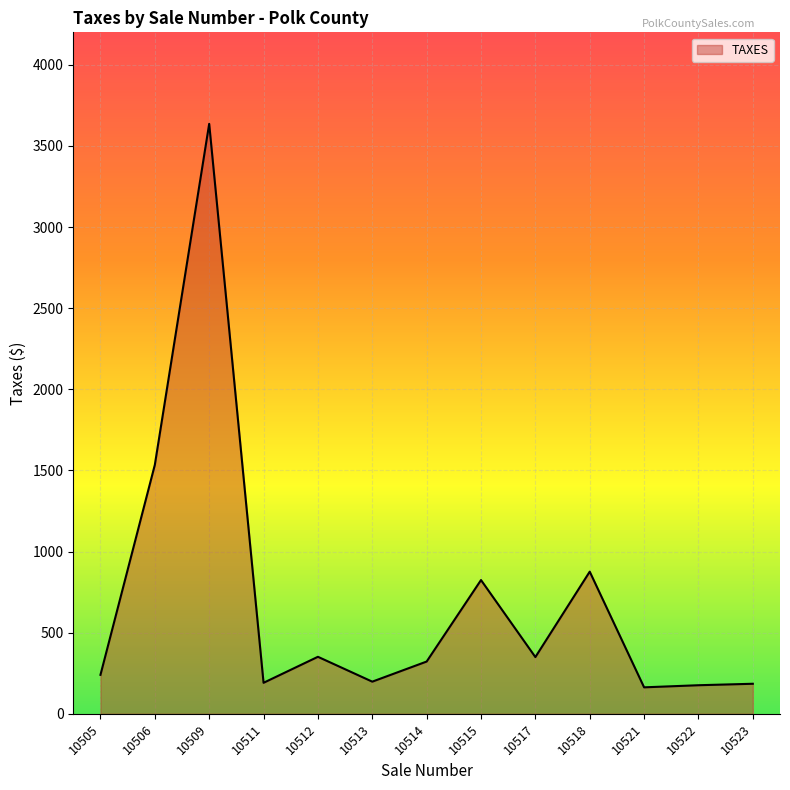

What is the difference between the values at 10513 and 10514?

124.0